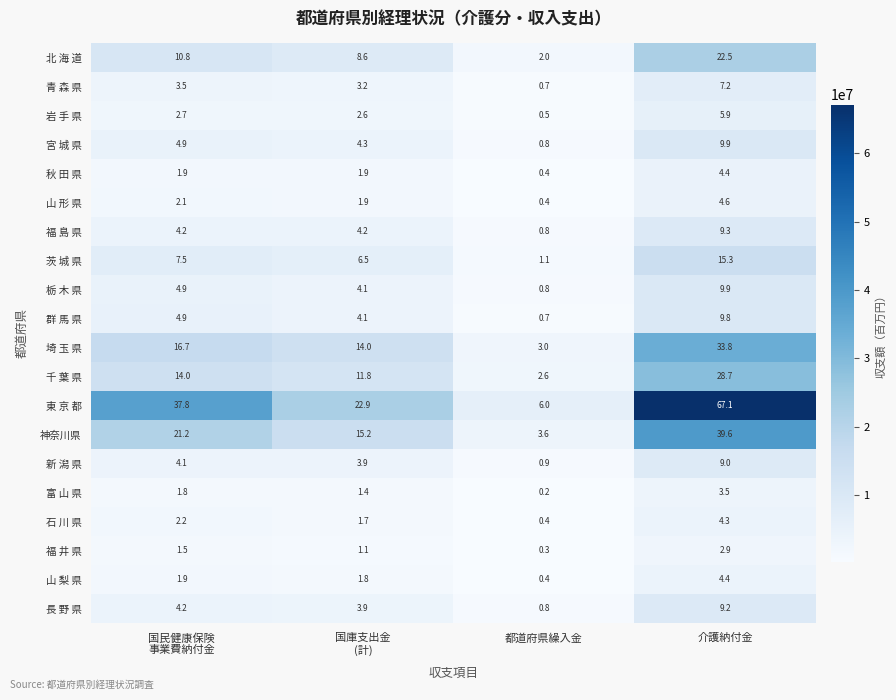

True or false: 秋 田 県 has a value of 1.8 at 介護納付金.

False